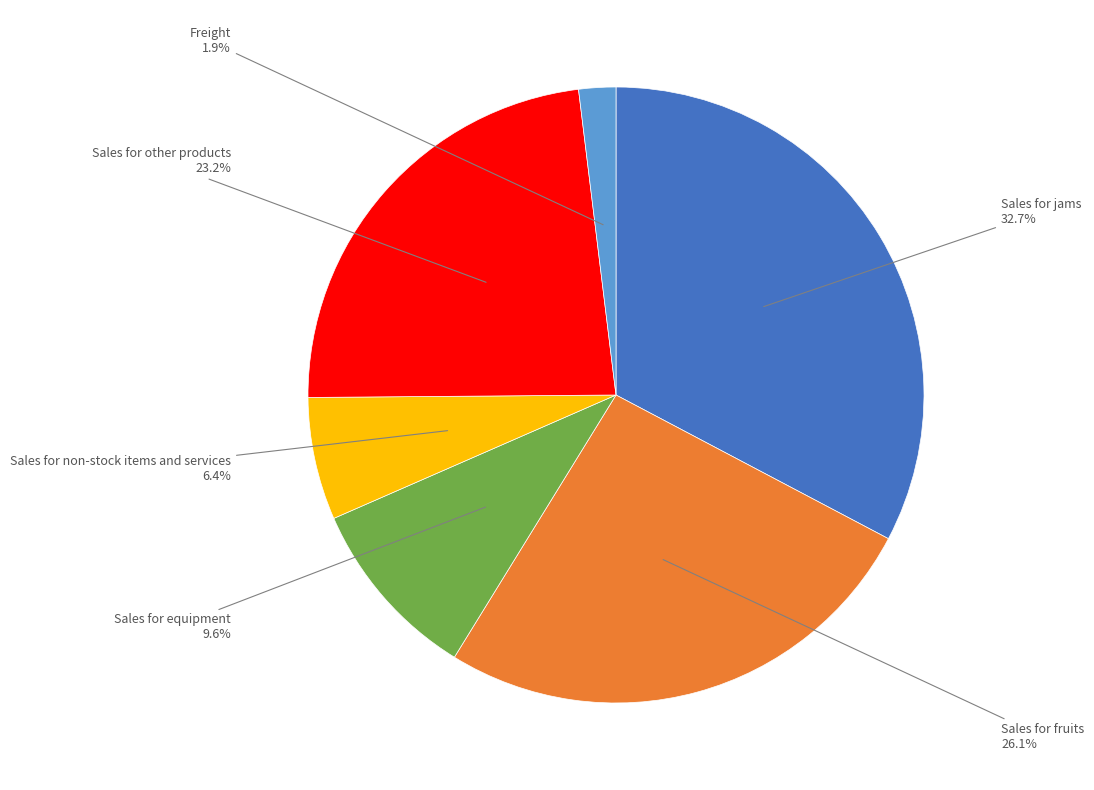

What is the smallest slice in the pie chart?

Freight